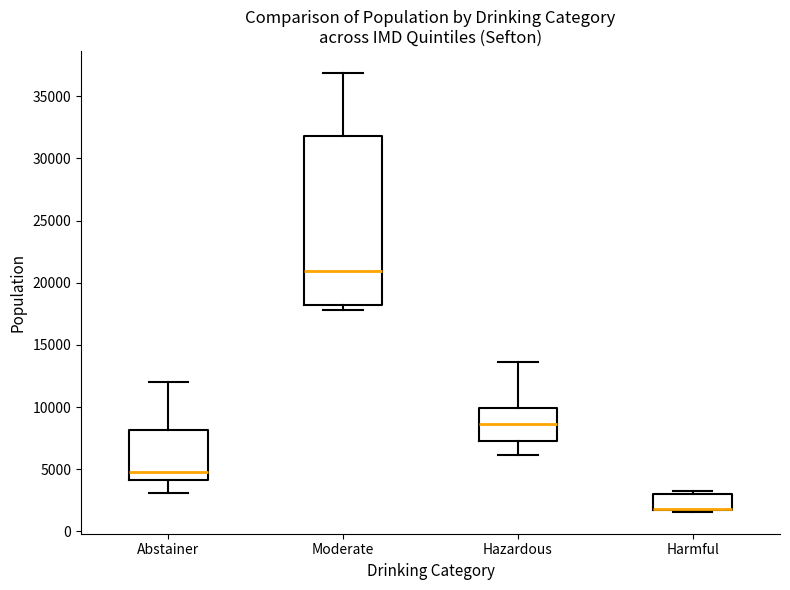

Reading left to right, read every box against the y-axis: the position of its median line, the range the box covers, and the ends of its whiskers. The values are not printed on the chart, so give them approximately, as read against the axis.

Abstainer: median 5000, box 4000 to 8000, whiskers 3000 to 12000
Moderate: median 21000, box 18000 to 32000, whiskers 18000 (just below the box's lower edge) to 37000
Hazardous: median 8500, box 7500 to 10000, whiskers 6000 to 13500
Harmful: median 2000 (drawn on the box's lower edge), box 1500 to 3000, whiskers 1500 to 3500